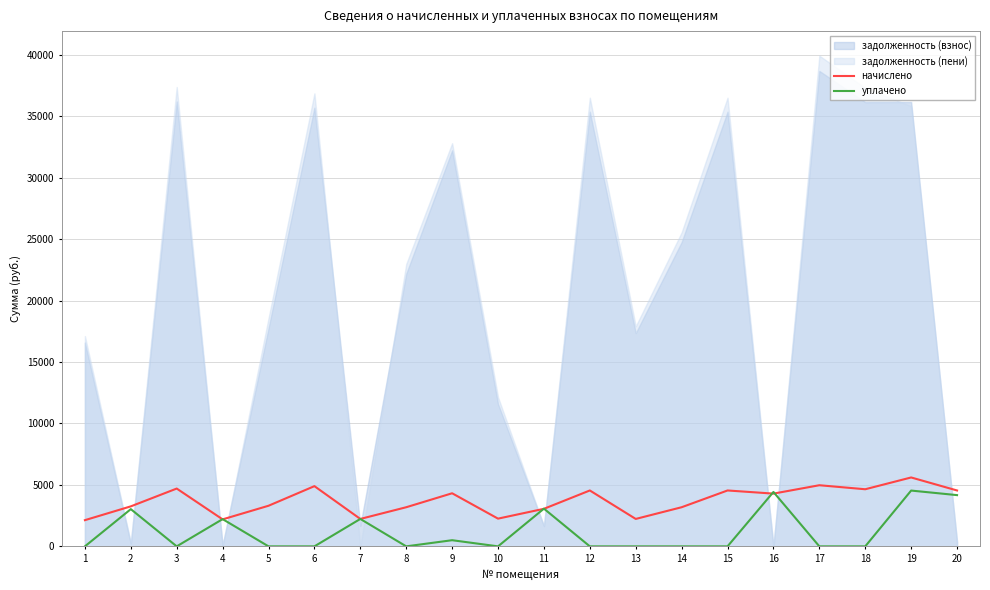

How many values in the начислено series exceed 4290?

10